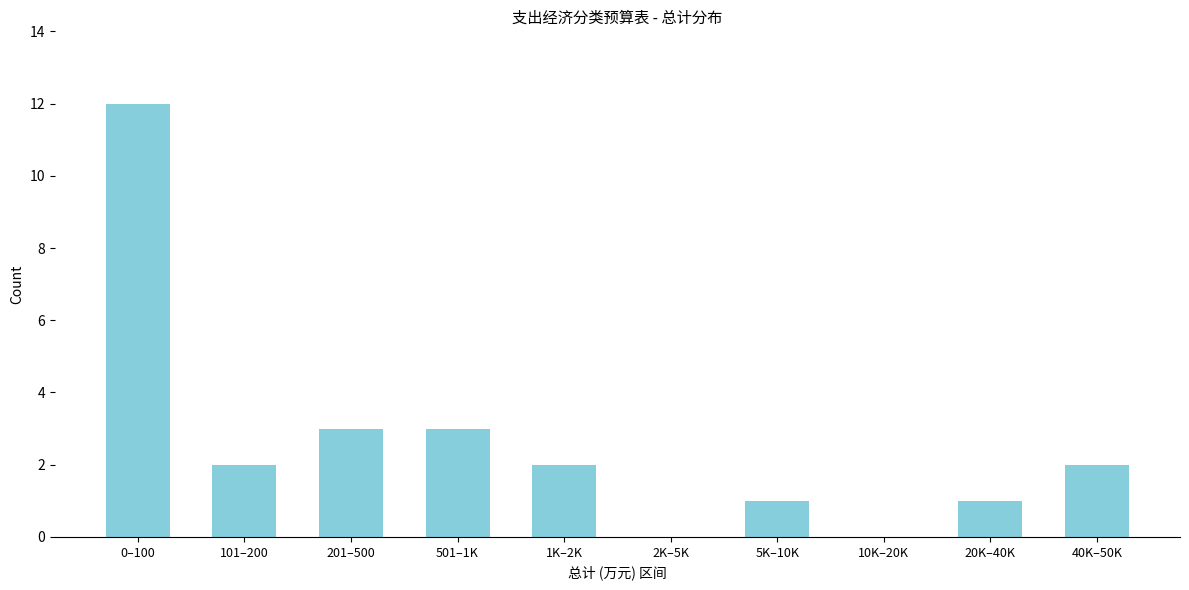

Reading left to right, list all the values displayed in this chart.

0–100=12	101–200=2	201–500=3	501–1K=3	1K–2K=2	2K–5K=0	5K–10K=1	10K–20K=0	20K–40K=1	40K–50K=2